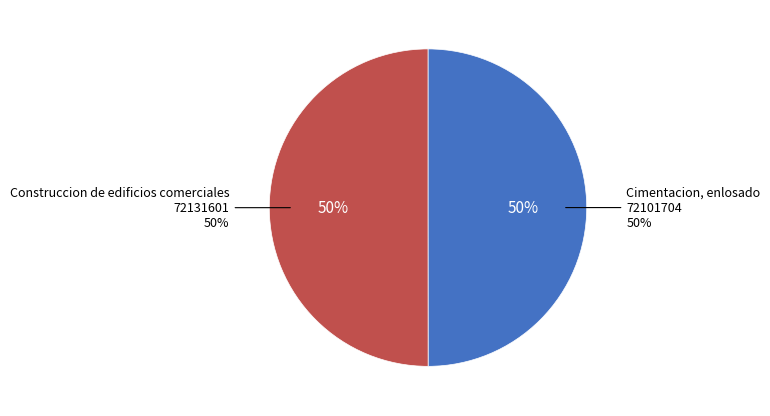

What is the majority slice?

Construccion de edificios comerciales